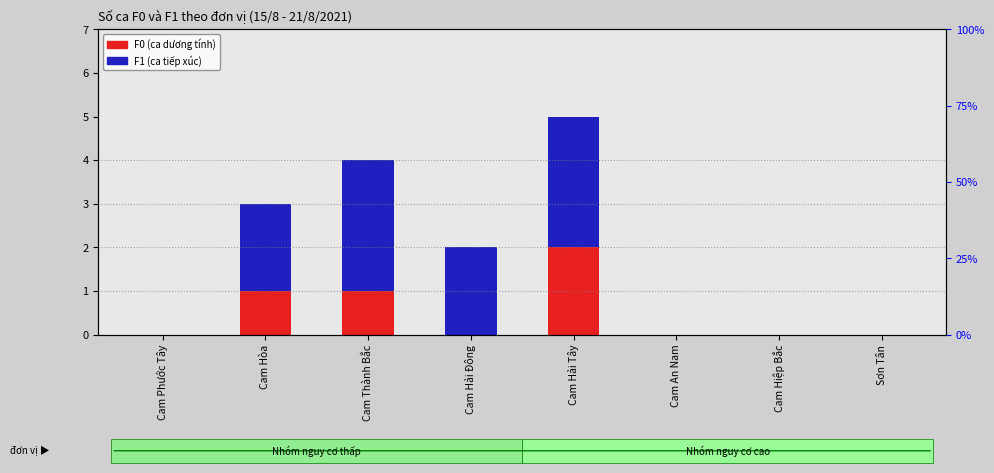

At how many categories does at least one series exceed 0?

4